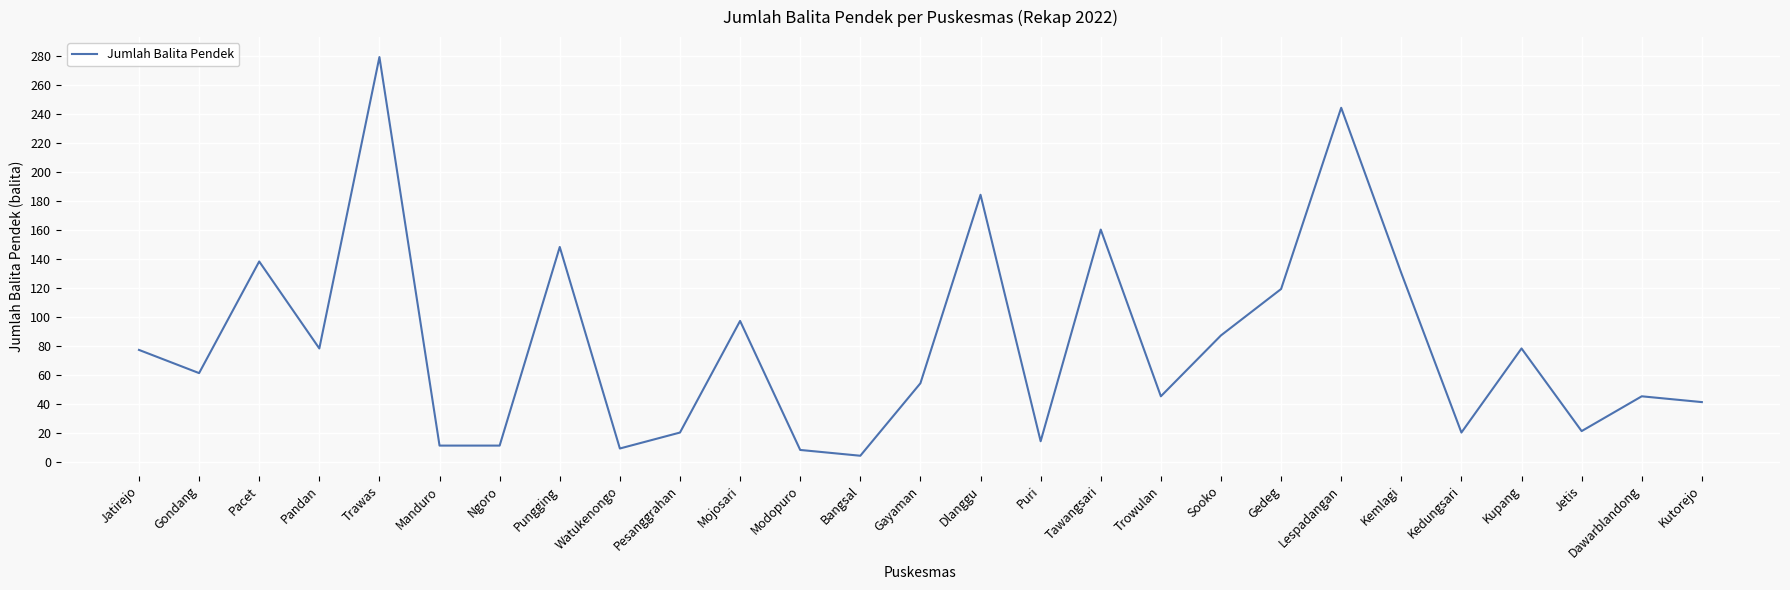

Approximately how many times larger is the value at Sooko compared to Dlanggu?

0.5